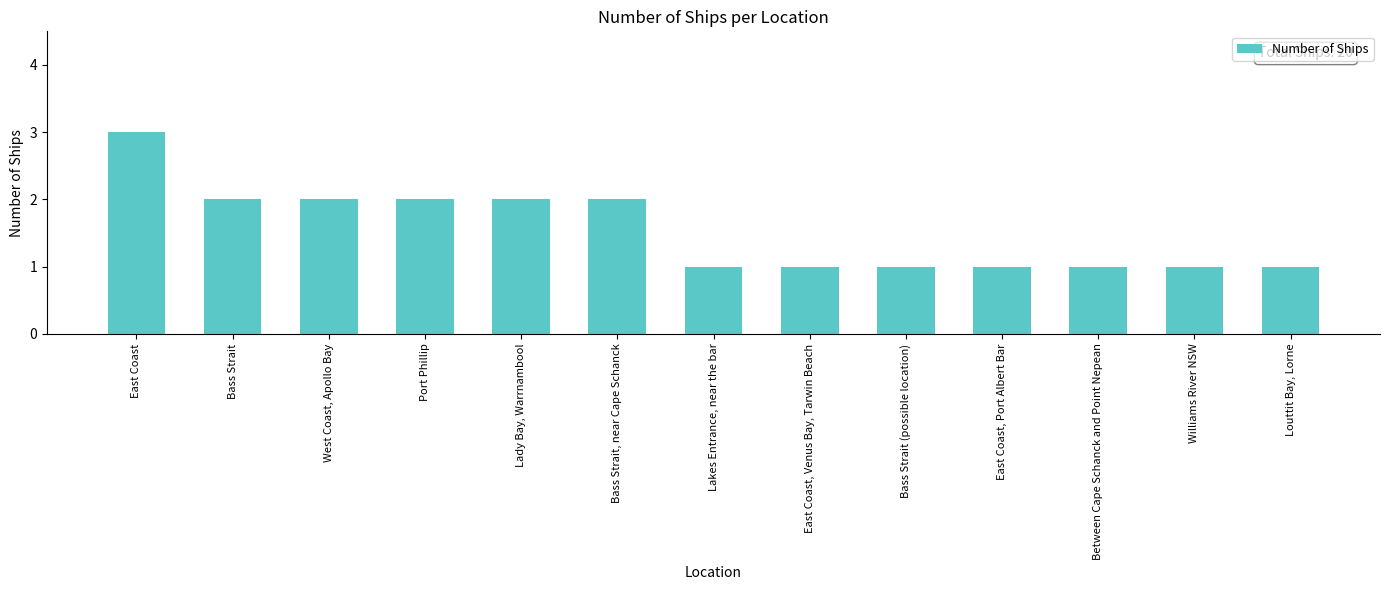

The value at Lakes Entrance, near the bar is 1. True or false?

True